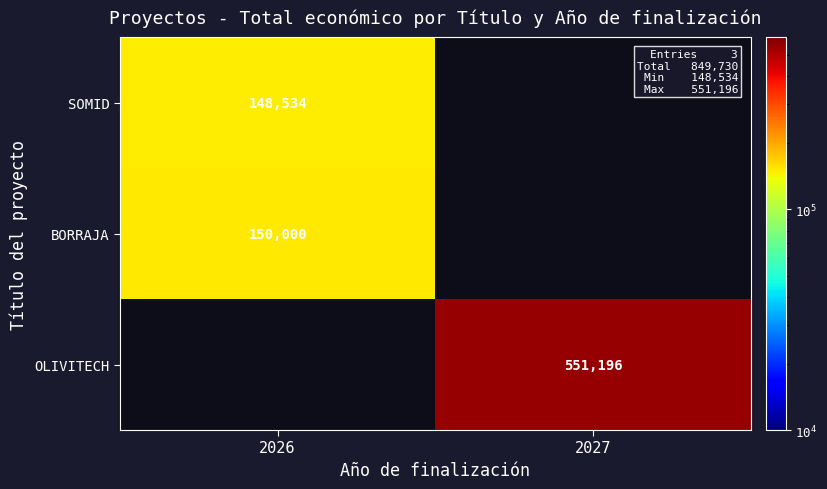

The BORRAJA series shows 67056 at 2026. True or false?

False